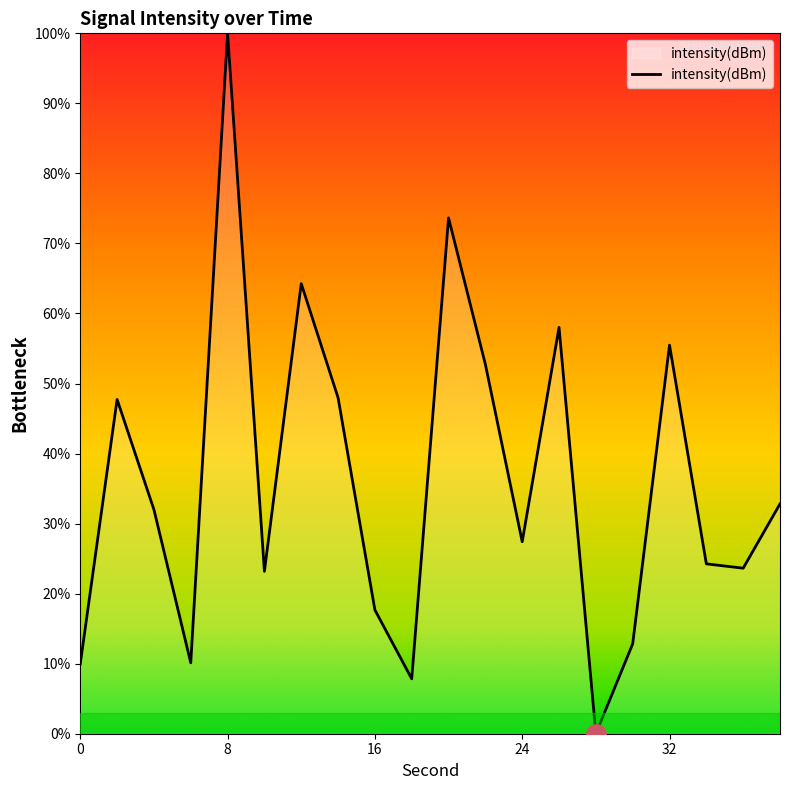

What is the greatest value displayed?

100.0